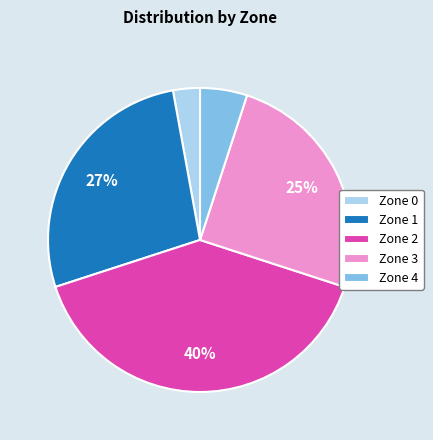

Approximately how many times larger is the value at Zone 3 compared to Zone 2?

0.6